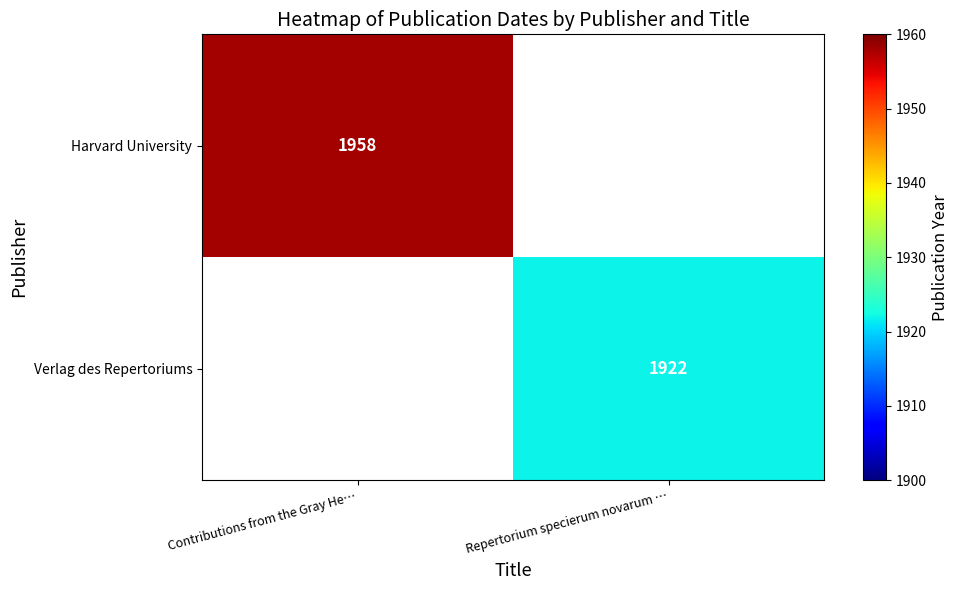

The value of Harvard University at Contributions from the Gray He… is 3412. True or false?

False